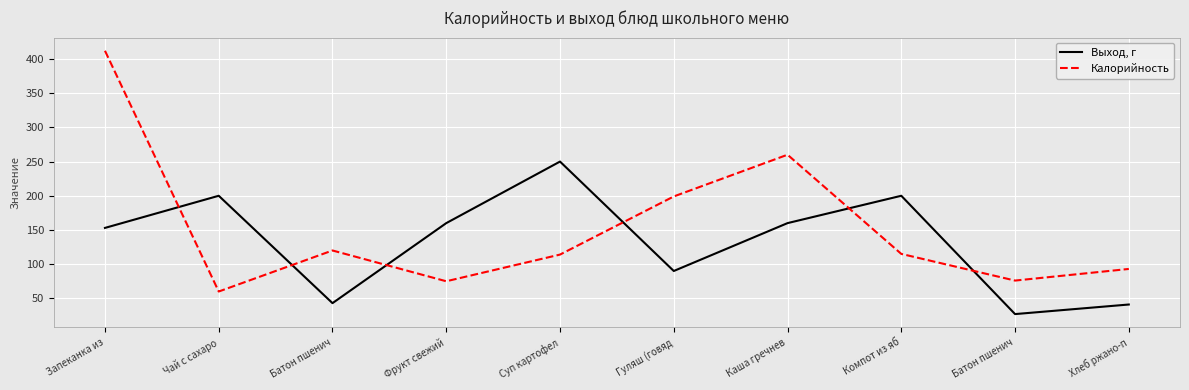

Where is the first local minimum for Выход, г?

Батон пшенич